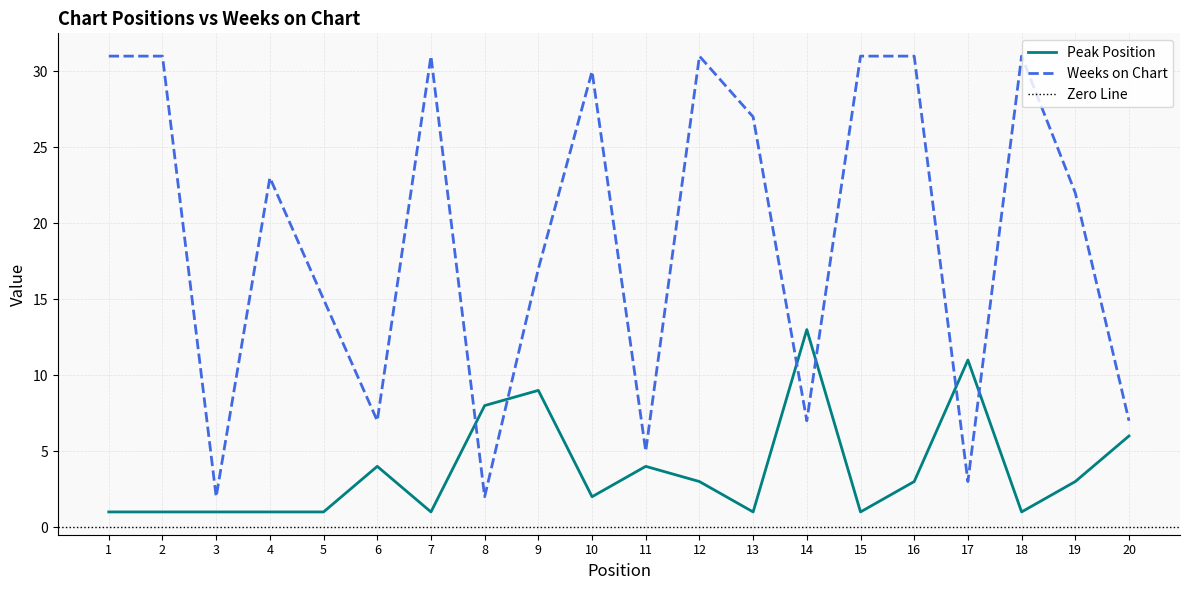

At which category is the sum across all series the highest?

12